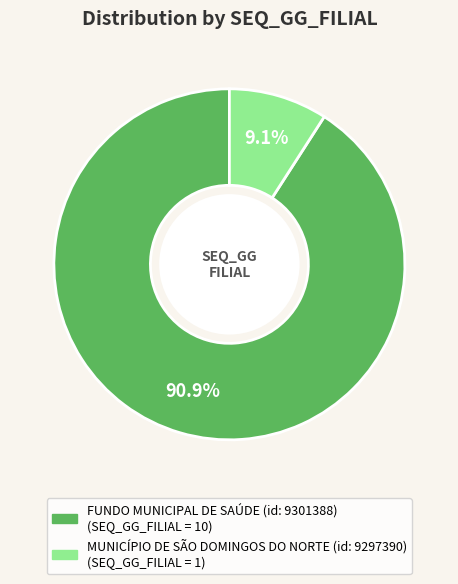

Rank the categories by value from highest to lowest.

FUNDO MUNICIPAL DE SAÚDE (id: 9301388), MUNICÍPIO DE SÃO DOMINGOS DO NORTE (id: 9297390)